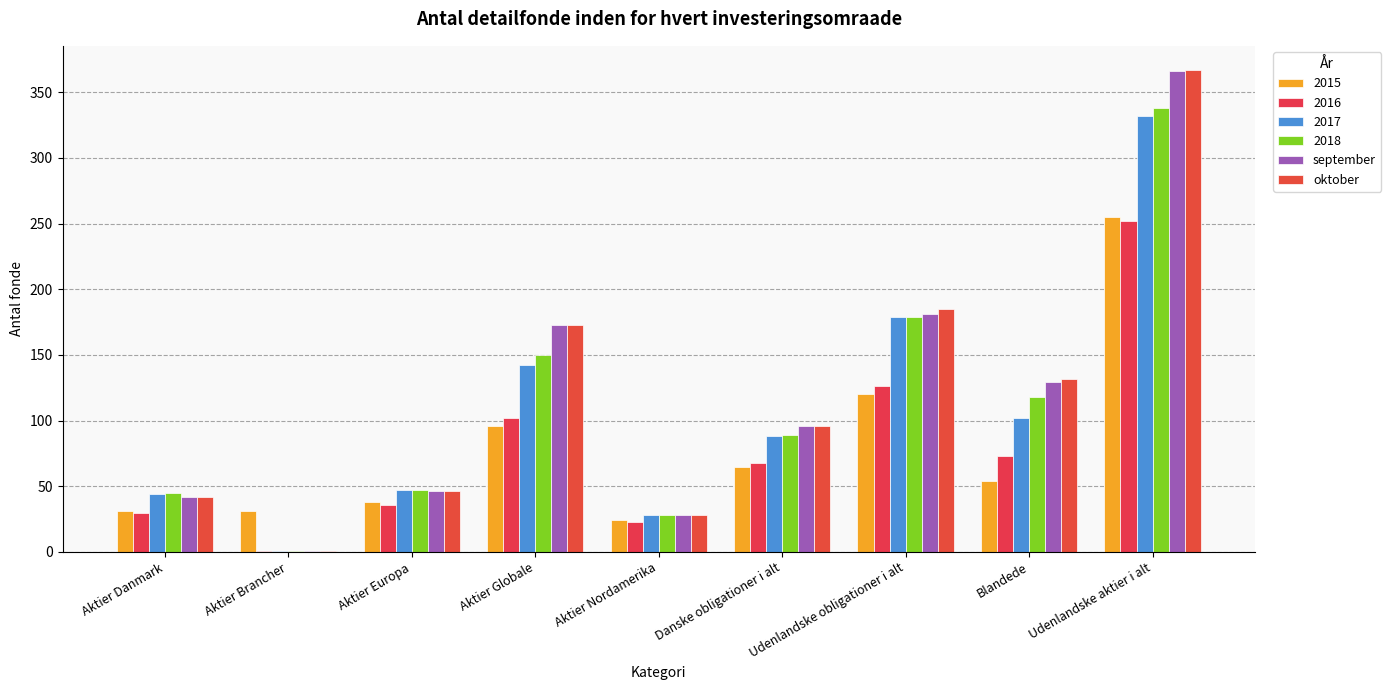

Which category has the lowest value in the oktober series?

Aktier Brancher